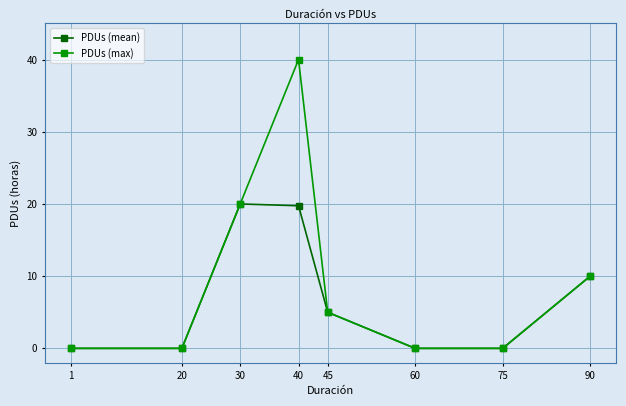

At which label does PDUs (mean) first exceed 5?

30